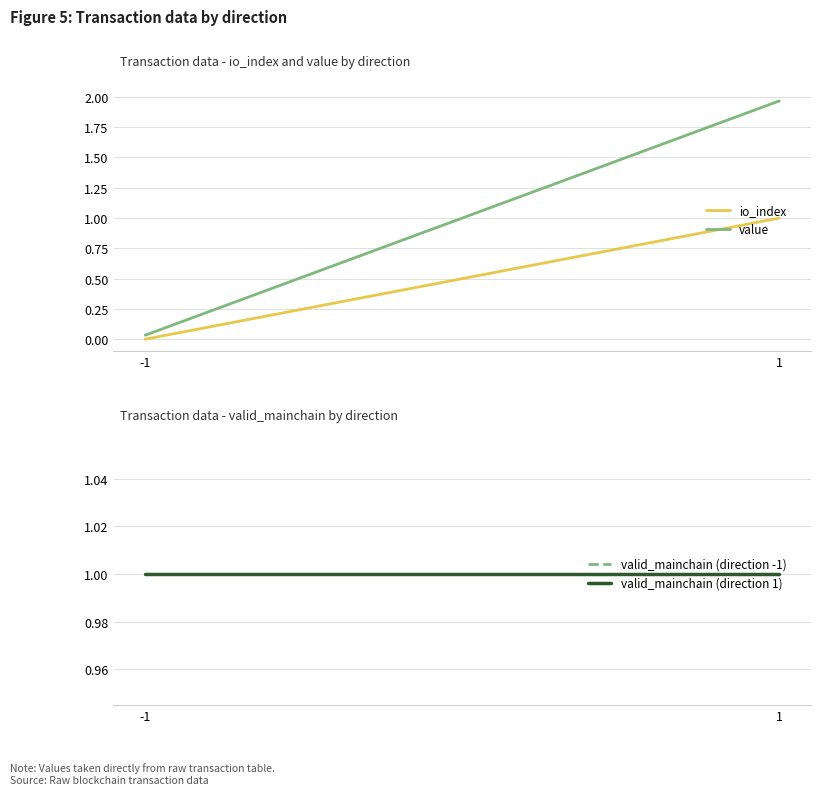

Rank the categories by valid_mainchain (direction 1) value from lowest to highest.

-1, 1